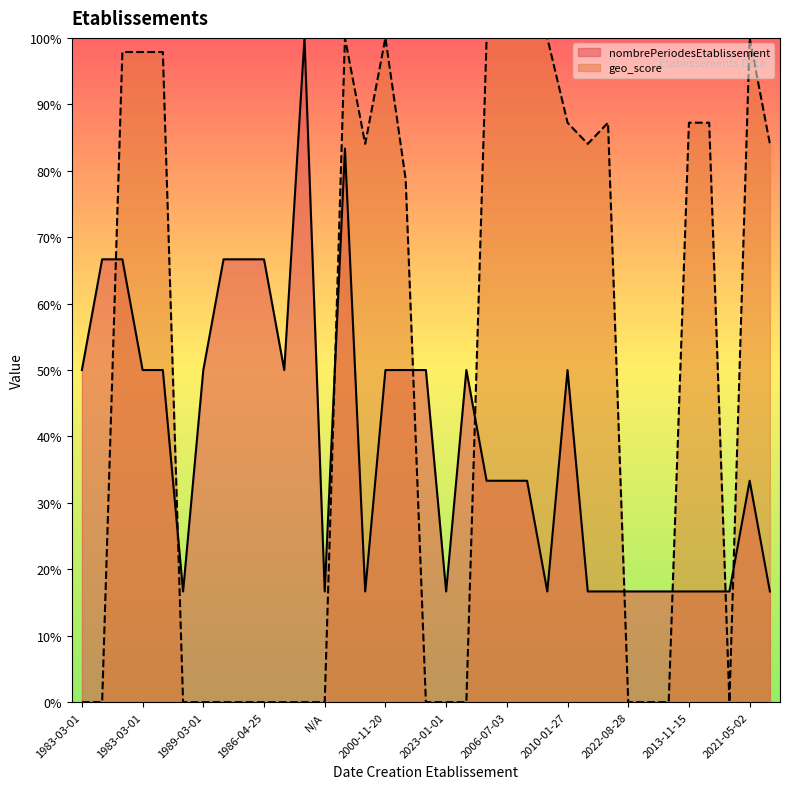

True or false: nombrePeriodesEtablissement has more than 2 points higher than both neighbors.

True